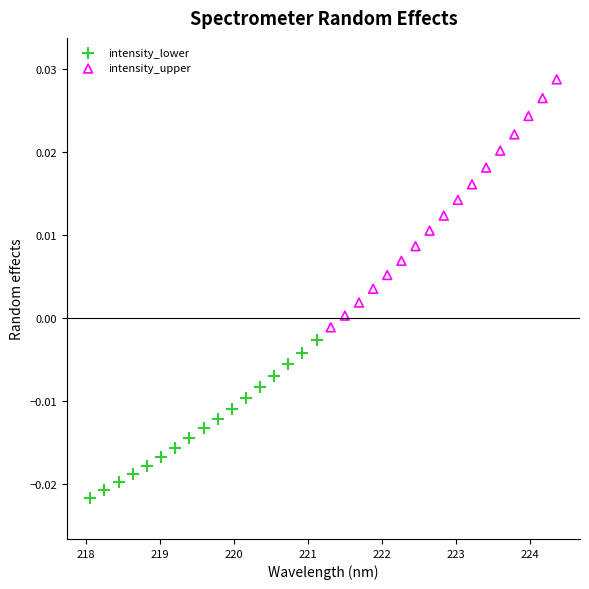

Which series has the widest spread of Y values?

intensity_upper